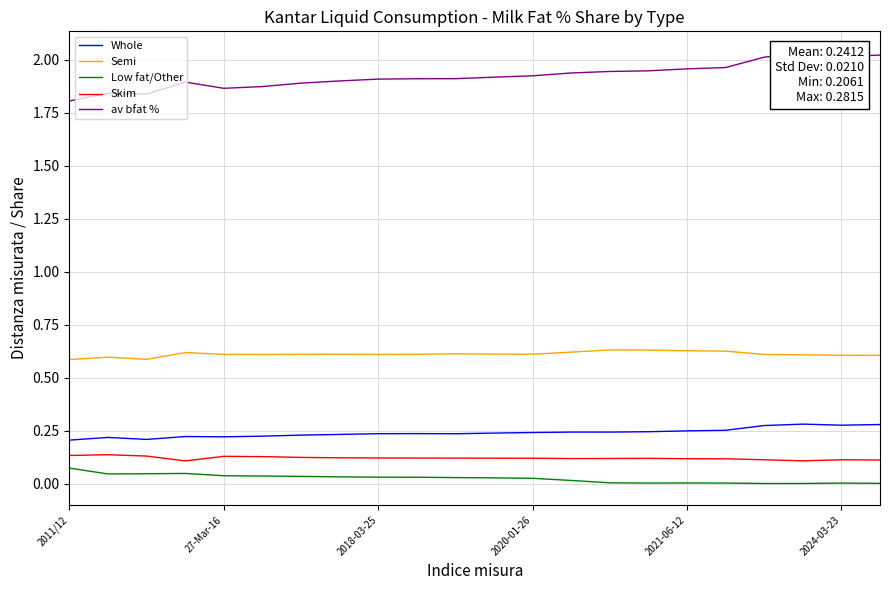

True or false: Low fat/Other and av bfat % cross at least once.

False